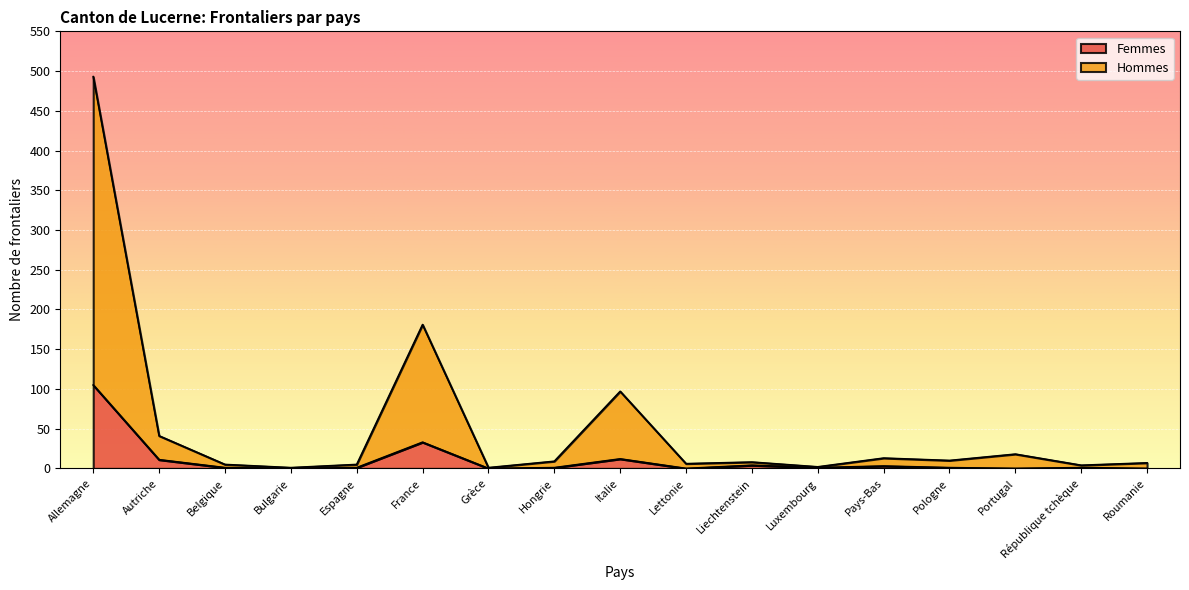

Reading left to right, what are all the values shown in this chart?

Femmes: Allemagne=105	Autriche=11	Belgique=1	Bulgarie=0	Espagne=1	France=33	Grèce=0	Hongrie=1	Italie=12	Lettonie=0	Liechtenstein=4	Luxembourg=1	Pays-Bas=3	Pologne=1	Portugal=0	République tchèque=1	Roumanie=0
Hommes: Allemagne=493	Autriche=41	Belgique=5	Bulgarie=1	Espagne=5	France=181	Grèce=1	Hongrie=9	Italie=97	Lettonie=6	Liechtenstein=8	Luxembourg=2	Pays-Bas=13	Pologne=10	Portugal=18	République tchèque=4	Roumanie=7